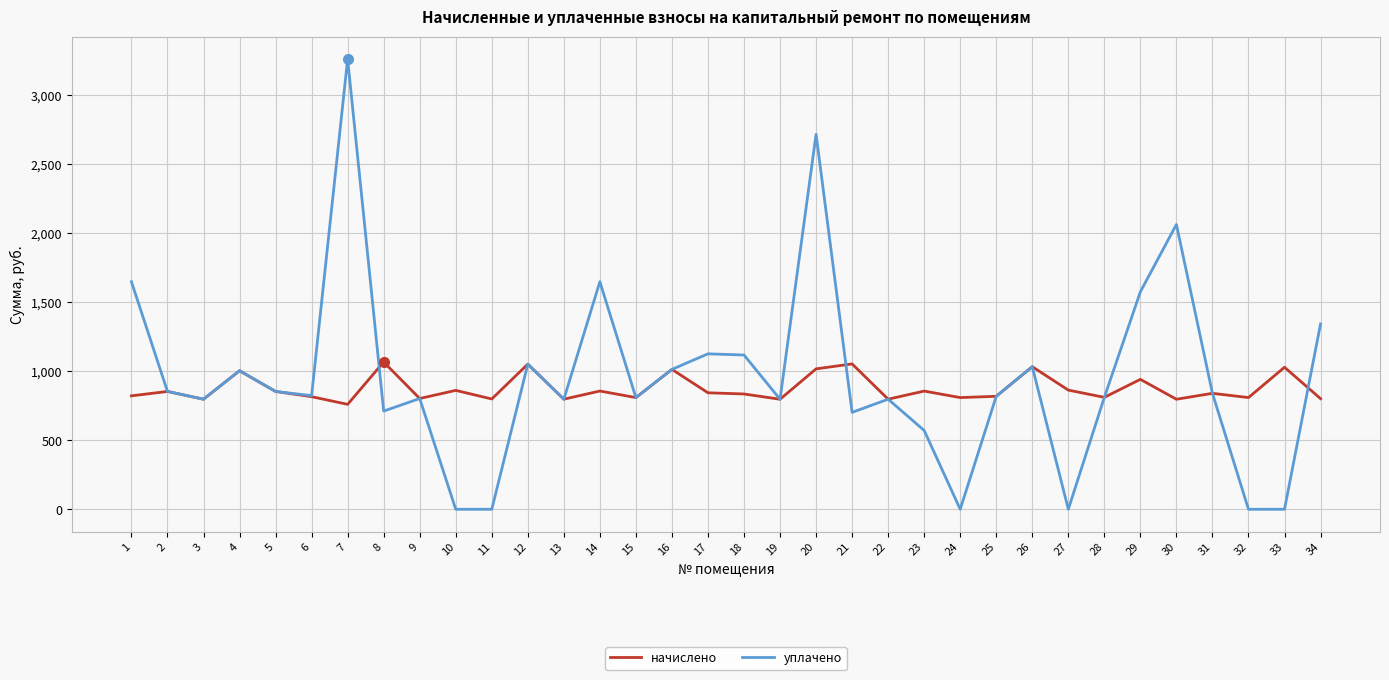

What are all the series names shown in the legend?

начислено, уплачено